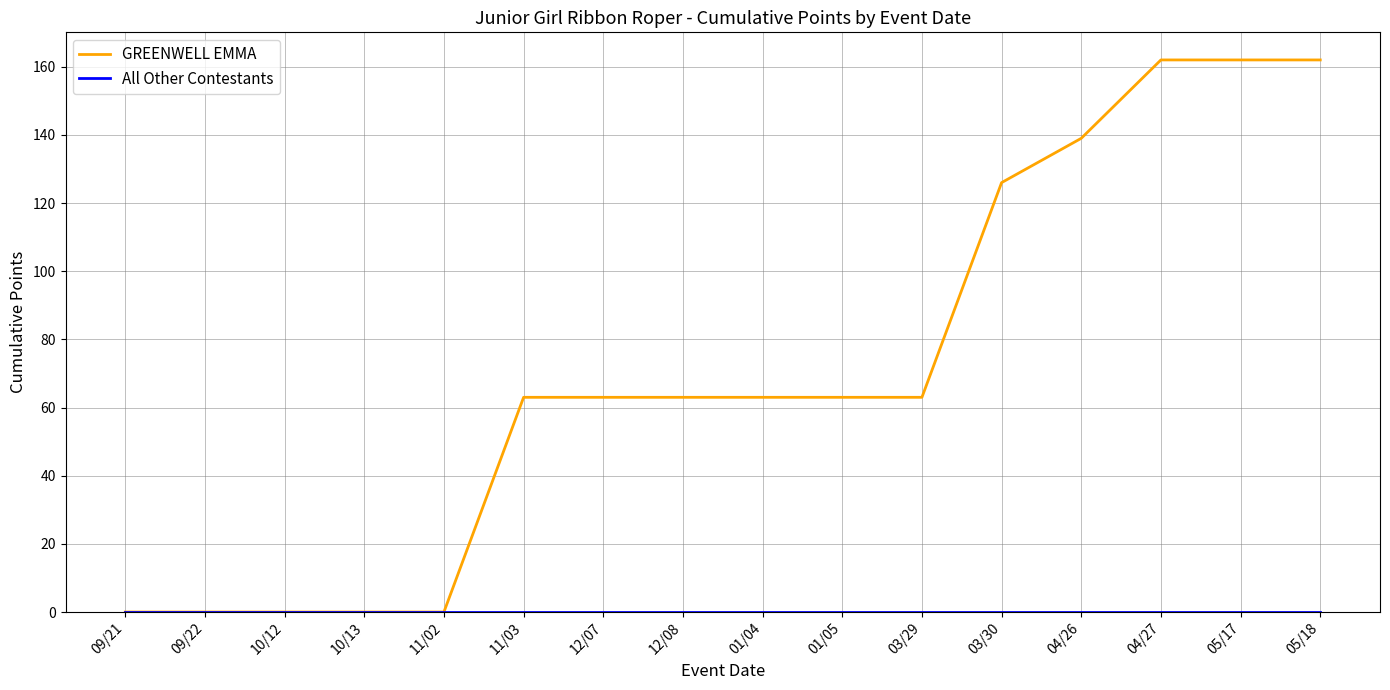

How many series are shown in this chart?

2